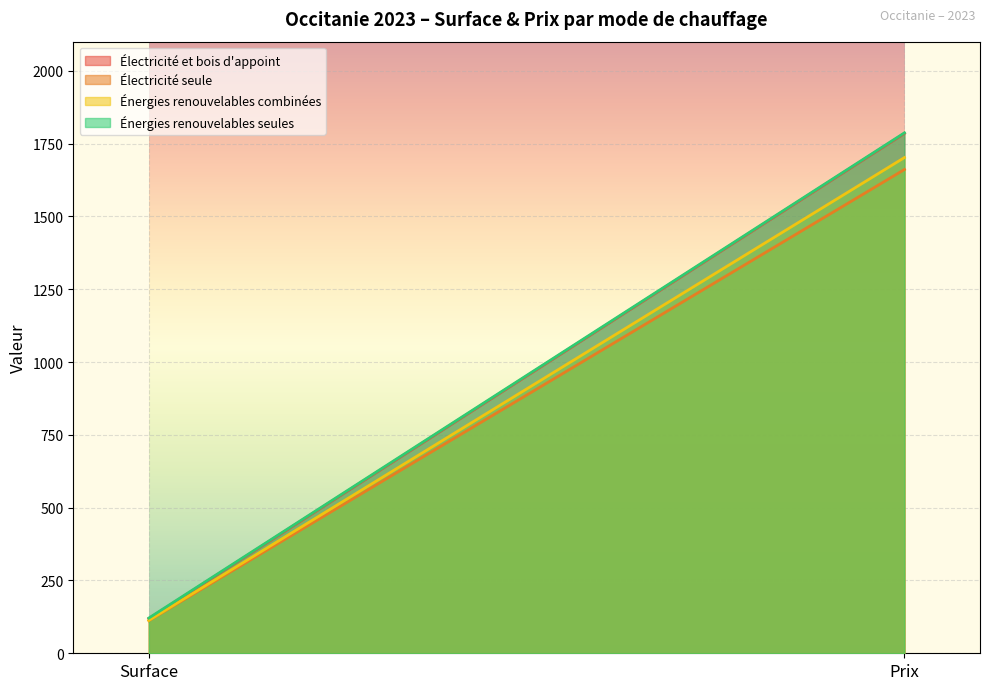

What is the sum of all Électricité et bois d'appoint values?

1904